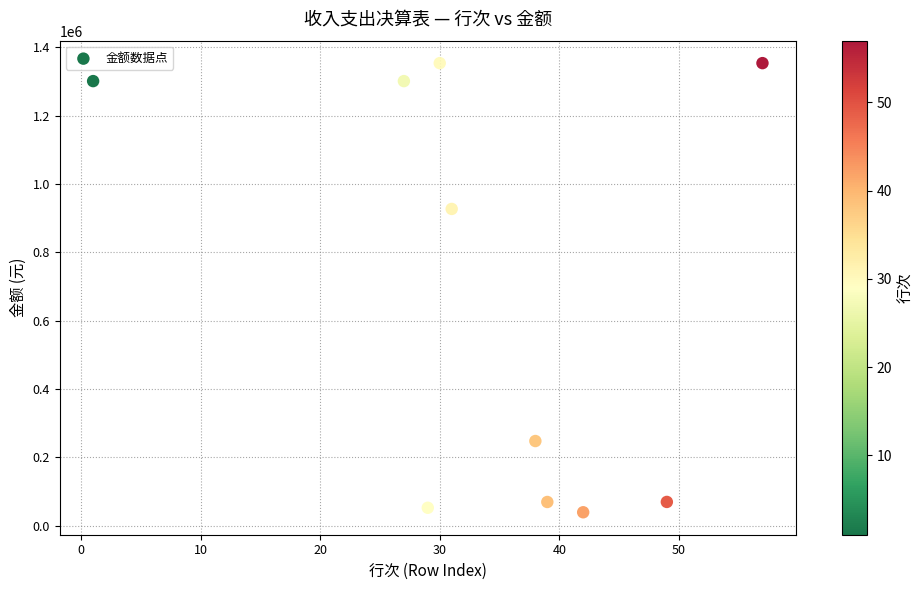

What is the average Y value?

671450.7